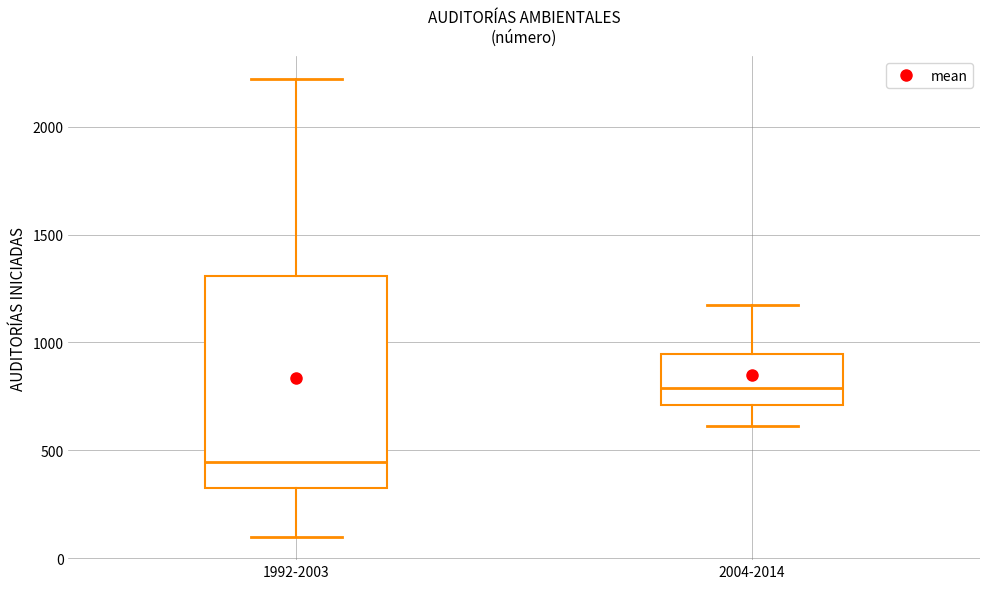

Reading left to right, read every box against the y-axis: the position of its median line, the range the box covers, and the ends of its whiskers. The values are not printed on the chart, so give them approximately, as read against the axis.

1992-2003: median 450, box 300 to 1300, whiskers 100 to 2200
2004-2014: median 800, box 700 to 950, whiskers 600 to 1200